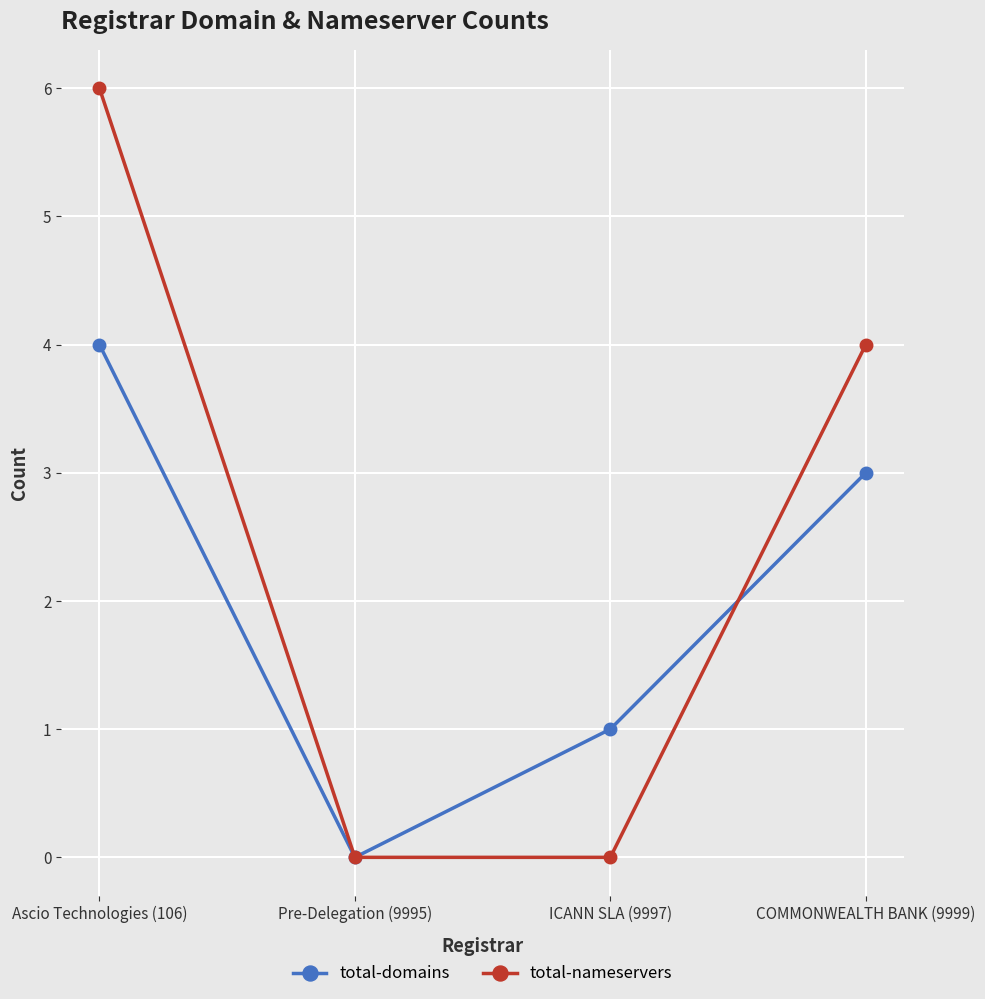

List the series in order of their overall mean, highest first.

total-nameservers, total-domains